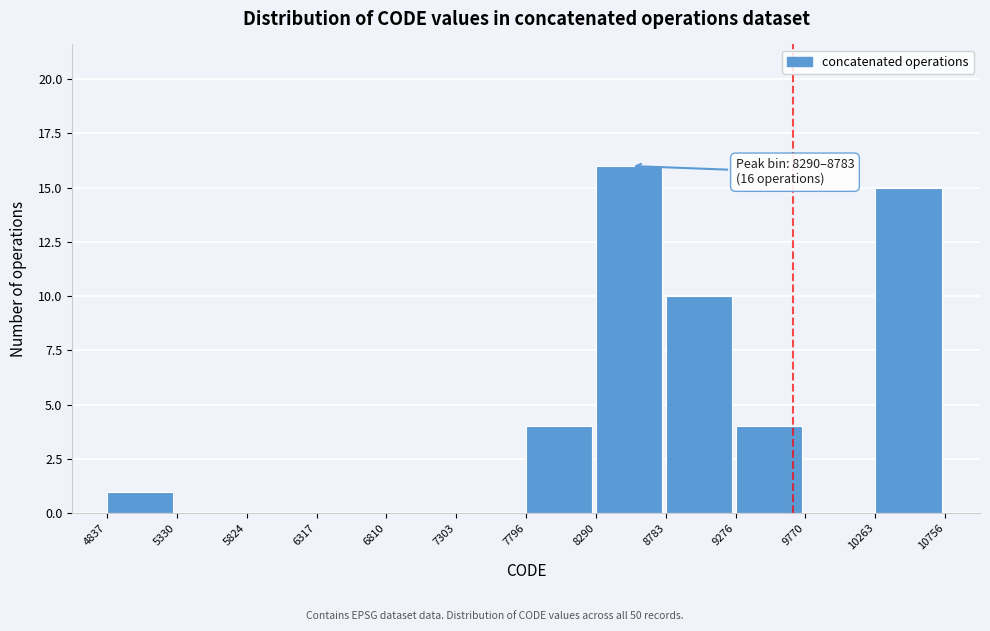

Which range on the x-axis has the tallest bar?

8290 to 8783